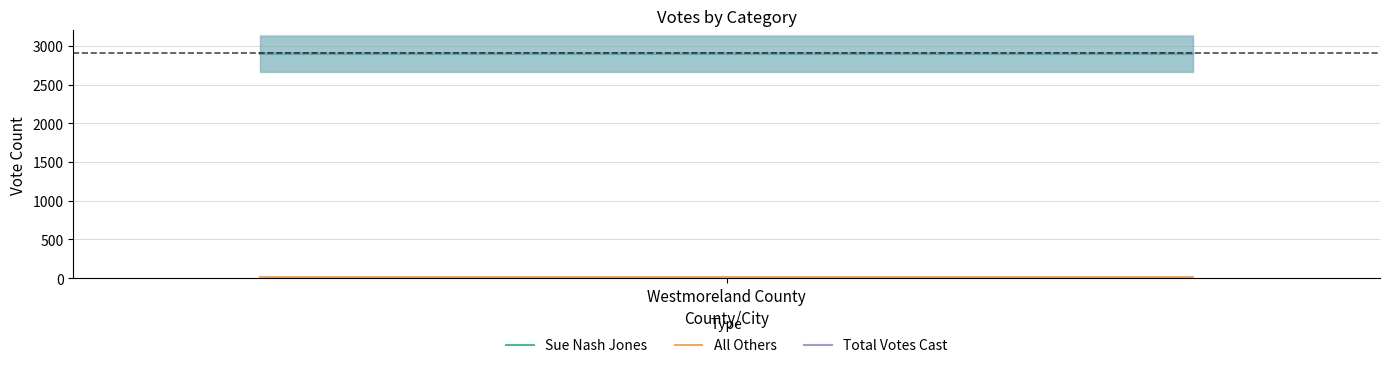

How many lines are shown in the chart?

3